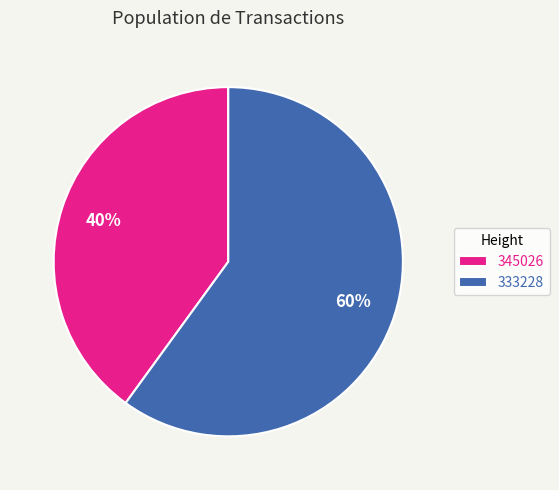

Rank the categories by value from lowest to highest.

345026, 333228